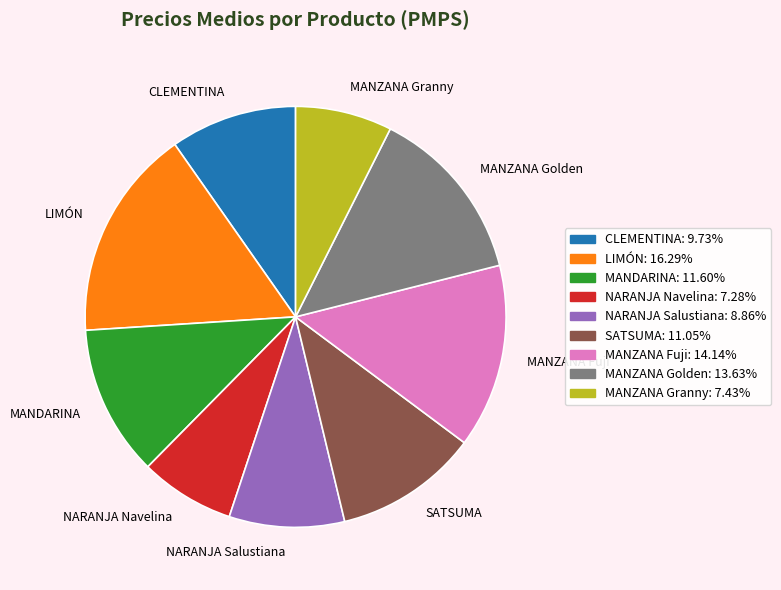

Approximately how many times larger is the value at NARANJA Navelina compared to MANZANA Fuji?

0.5